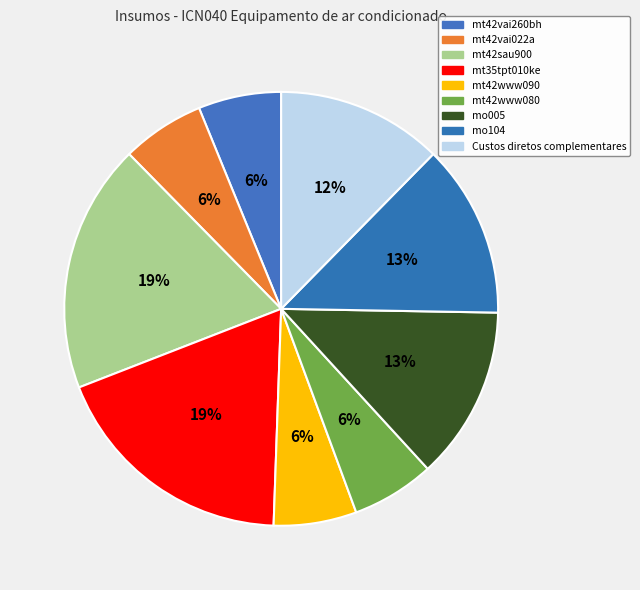

How many slices are in this pie chart?

9